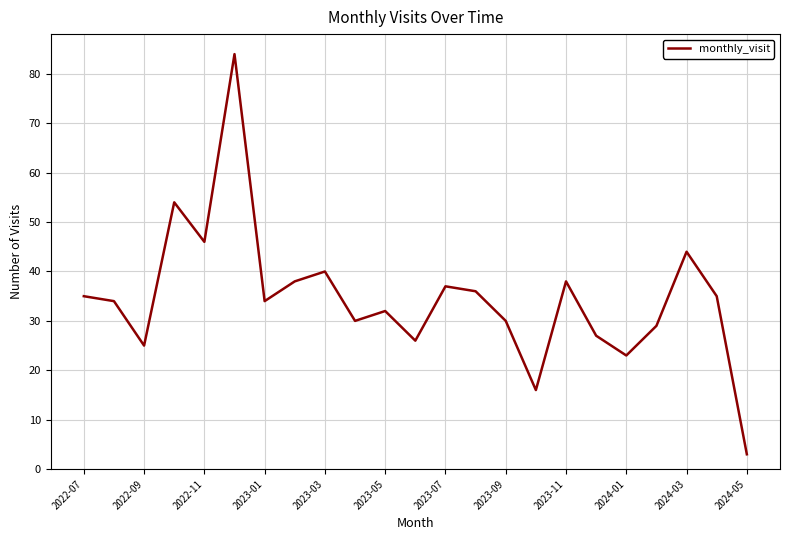

What is the minimum value shown in the chart?

3